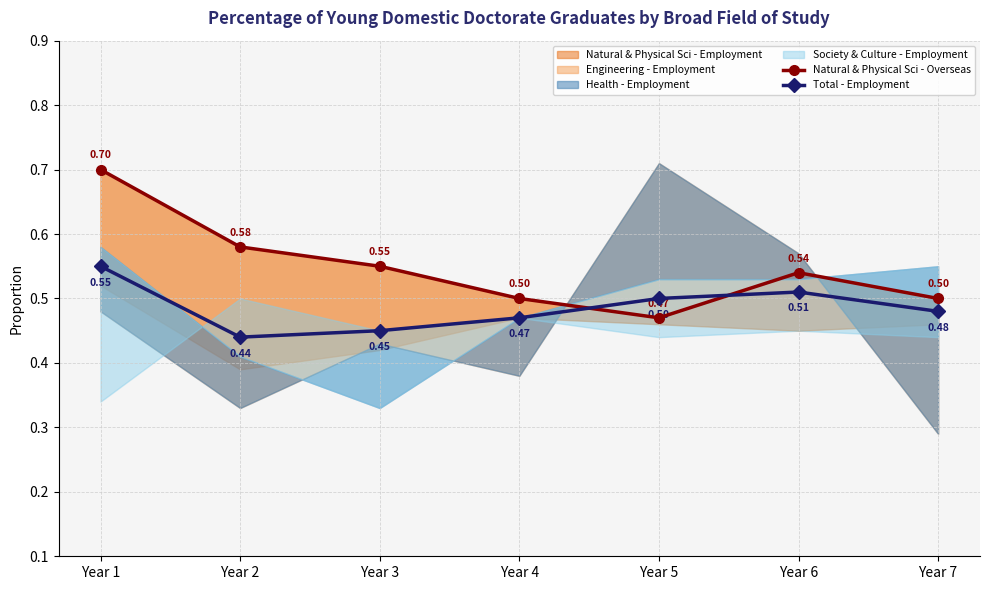

Reading left to right, list all the values displayed in this chart.

Natural & Physical Sci - Overseas: 0.7	0.6	0.6	0.5	0.5	0.5	0.5
Total - Employment: 0.6	0.4	0.5	0.5	0.5	0.5	0.5